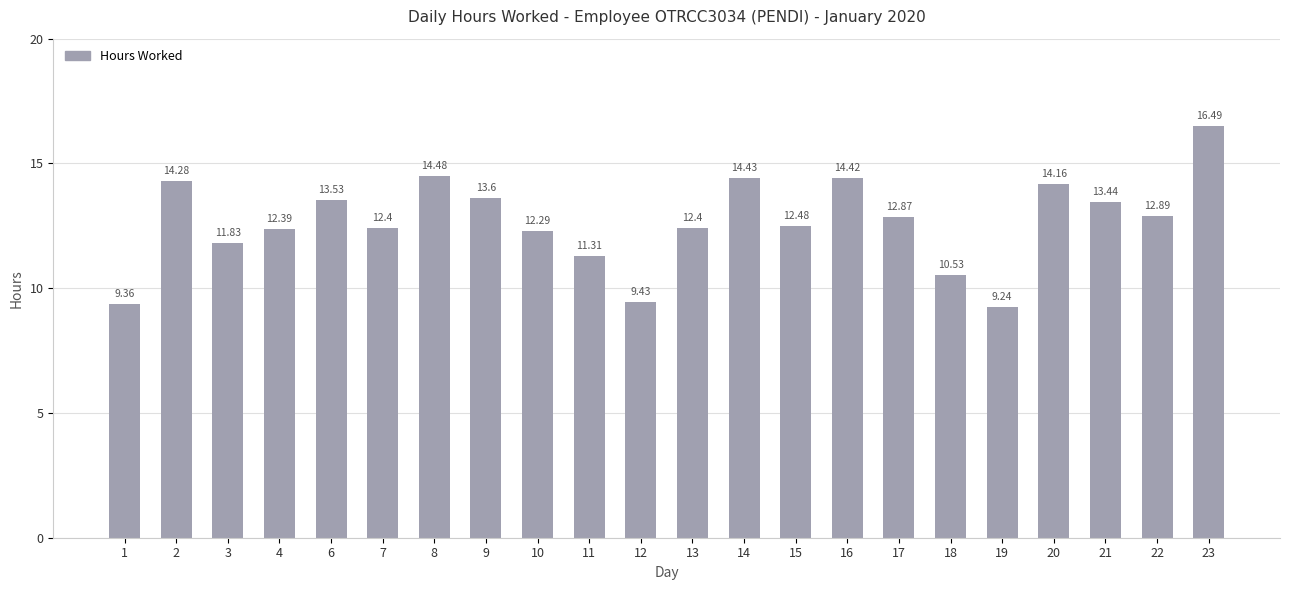

At which label is the value closest to 12?

3